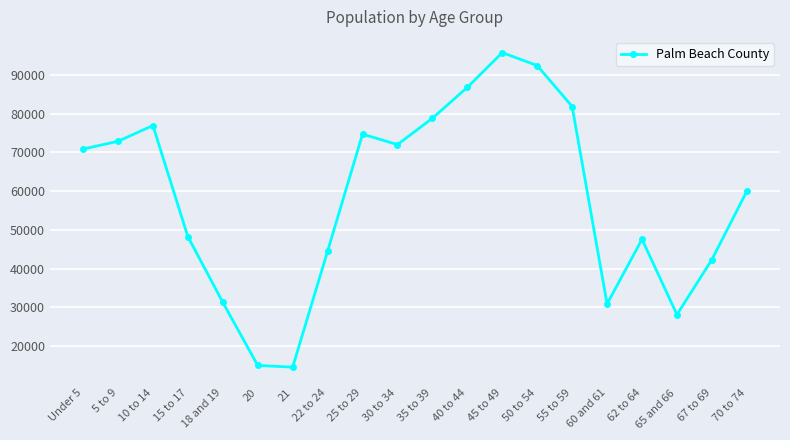

What position from the right is 60 and 61?

5